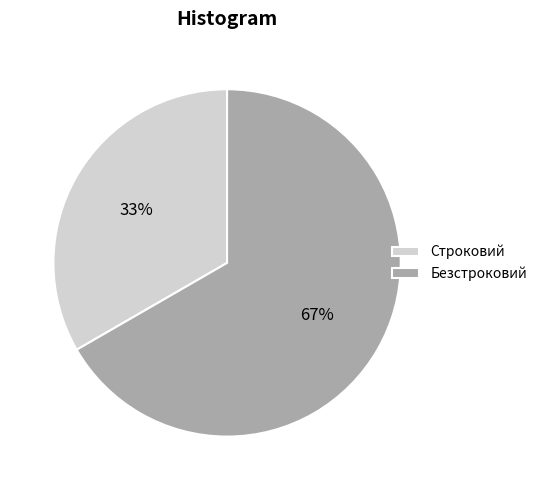

Count the number of slices in the pie.

2